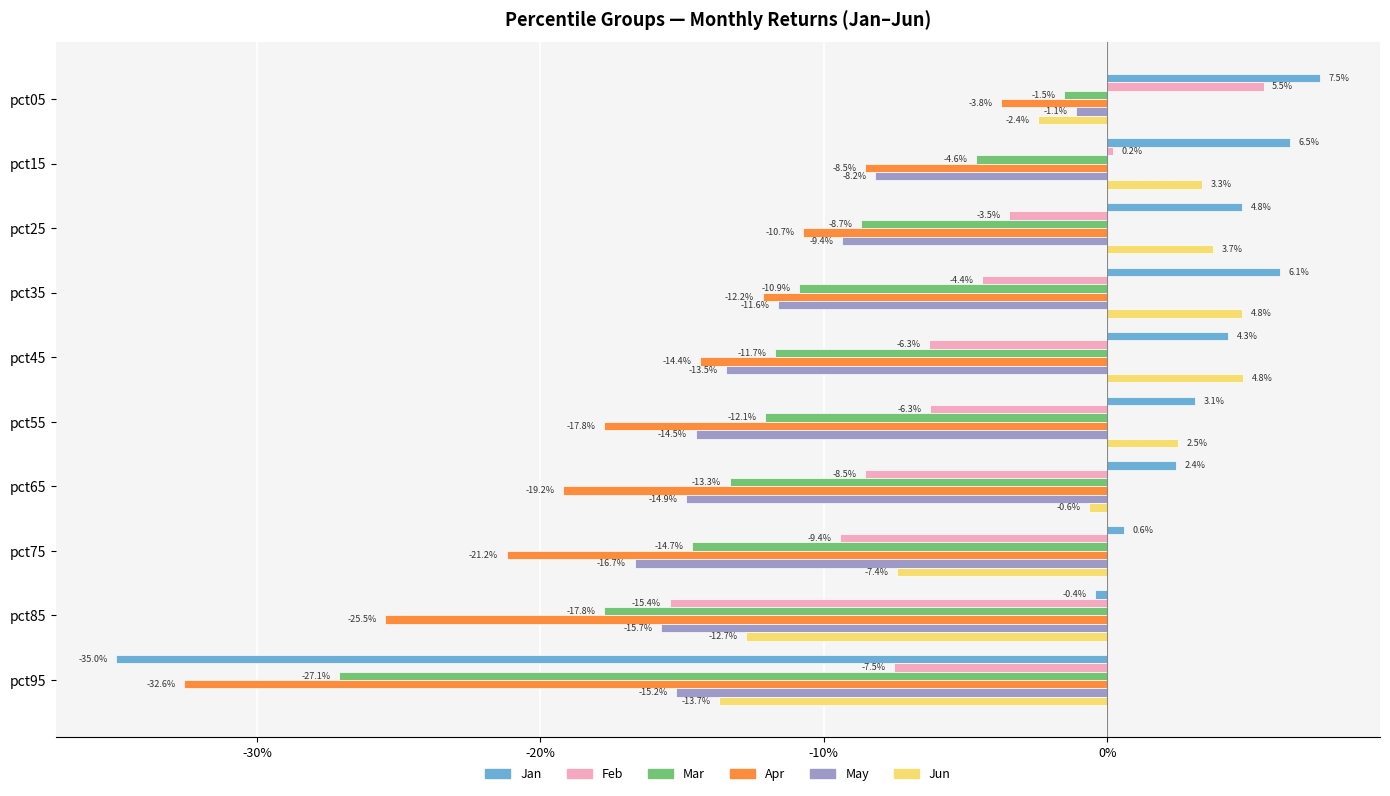

What is the minimum value shown in the chart?

-0.3